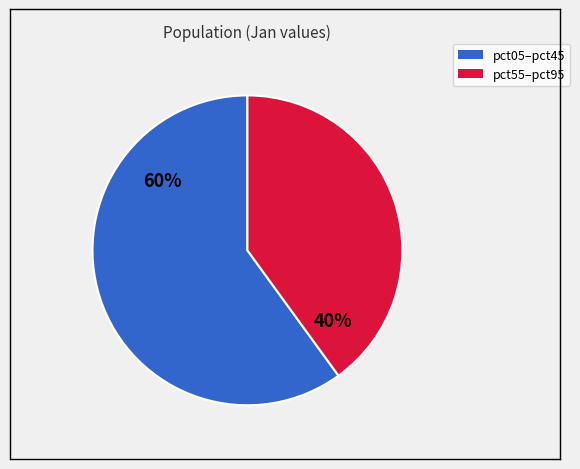

Does any single category account for the majority?

Yes